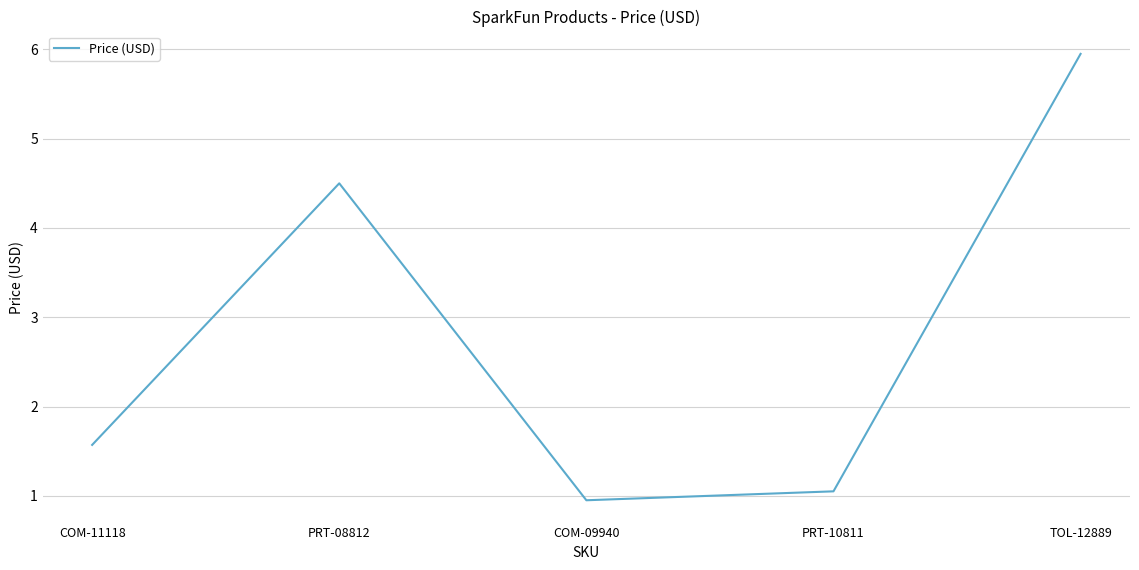

Does the chart display data point markers on the line(s)?

No